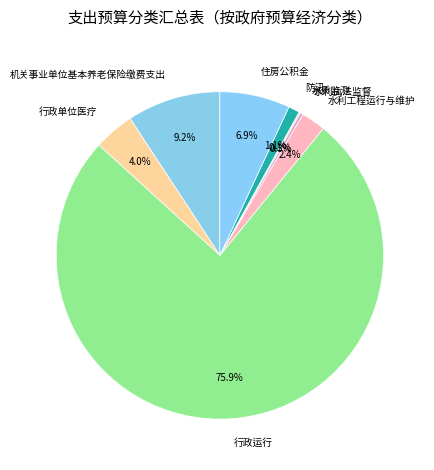

Combined, what portion of the pie is 防汛 and 行政单位医疗?

5.1%